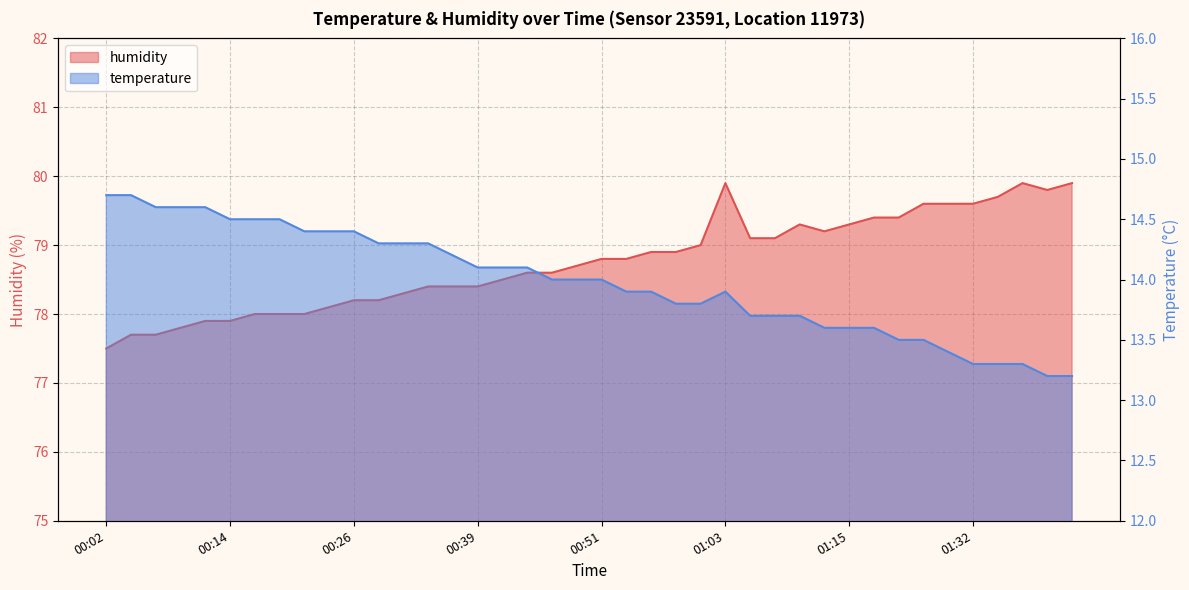

Does the chart display data point markers on the line(s)?

No